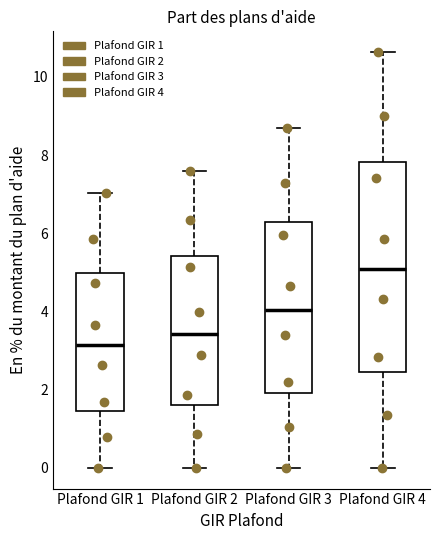

Where does the median line of the box for Plafond GIR 1 sit on the y-axis? The values are not printed on the chart, so give them approximately, as read against the axis.

3.2